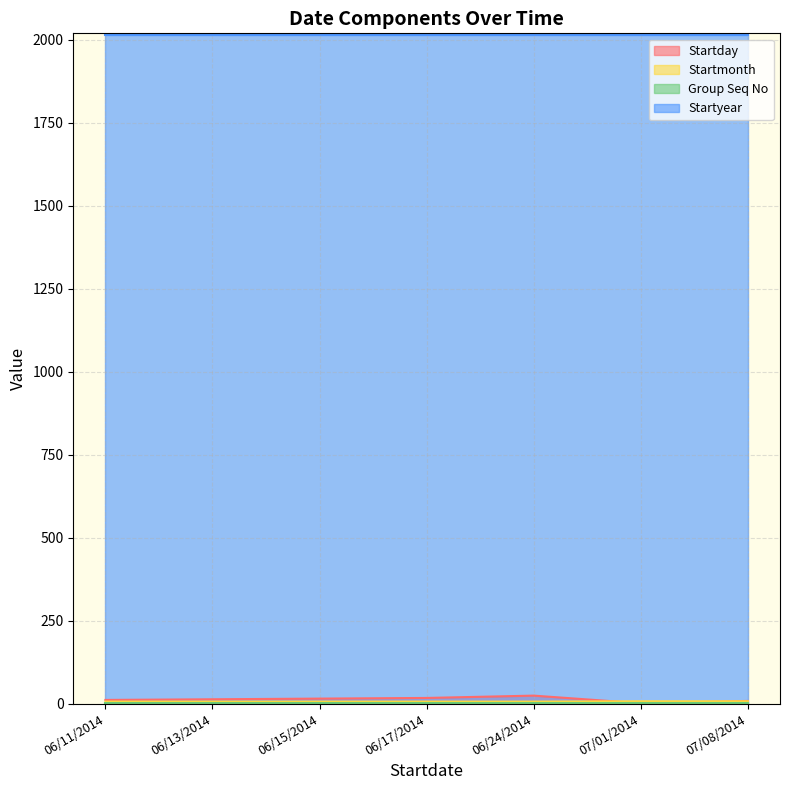

How many times do Startday and Startmonth cross each other?

2